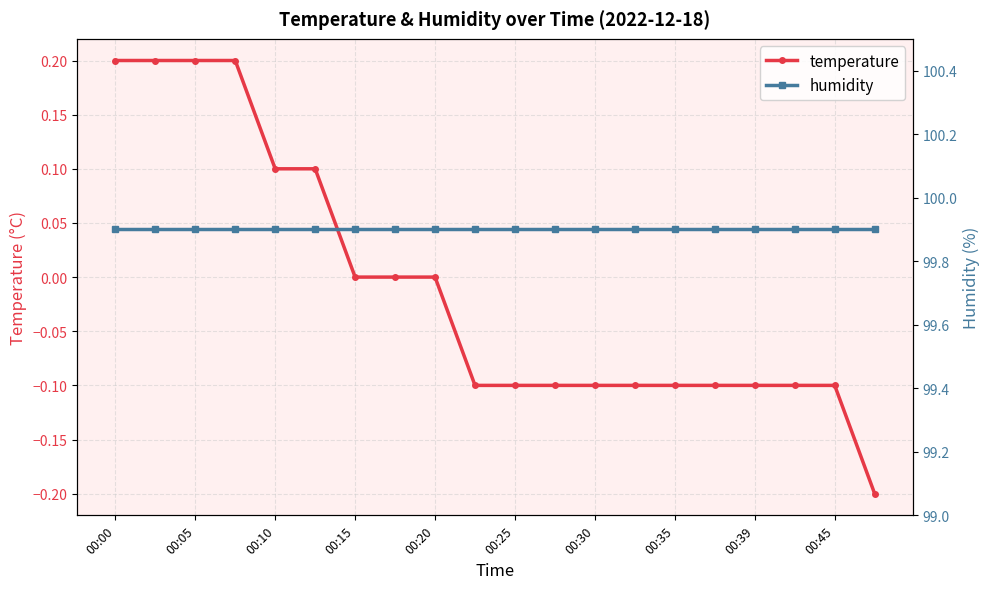

True or false: temperature has a value of -0.1 at 00:35.

True